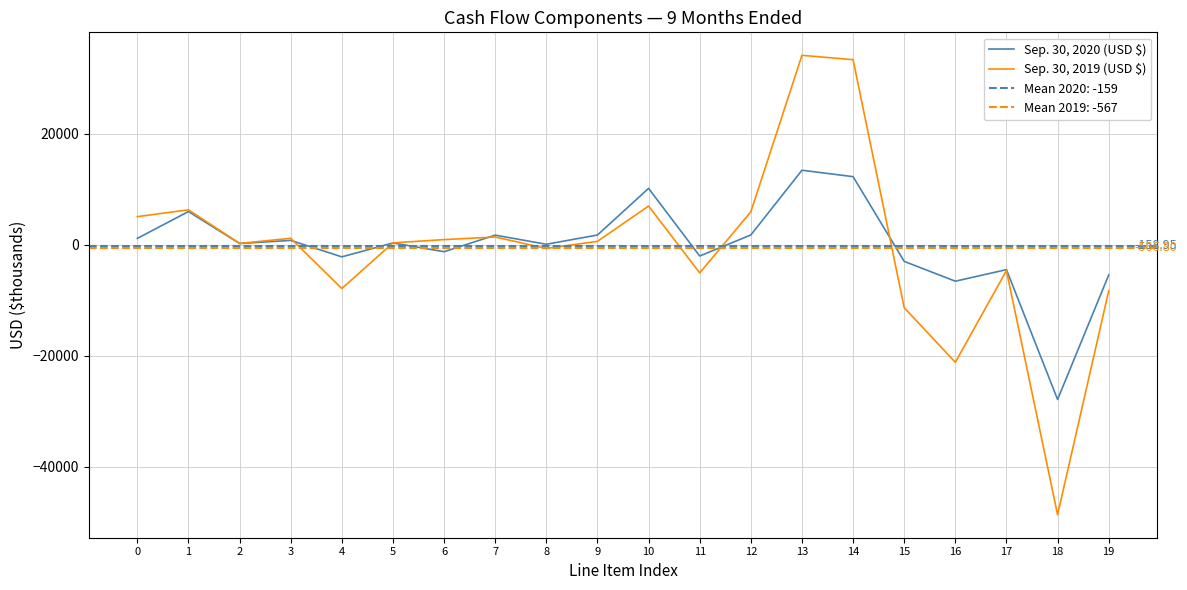

What is the value of the Sep. 30, 2020 (USD $) point at the 12th from the left?

-2026